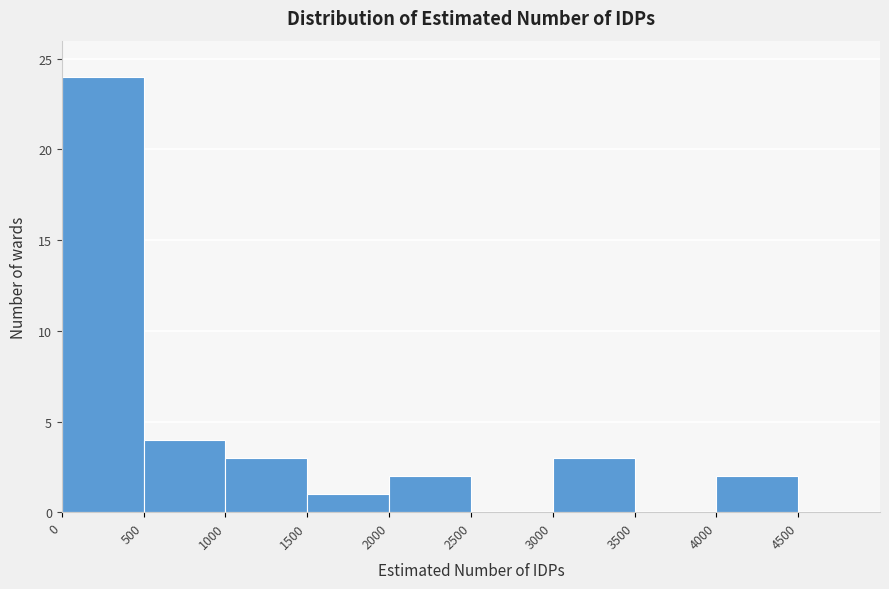

Over which range of the x-axis is the bar tallest?

0 to 500